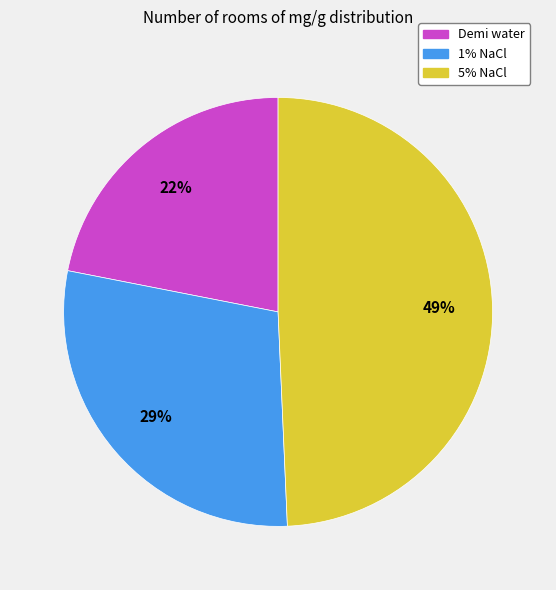

What is the largest slice in the pie chart?

5% NaCl